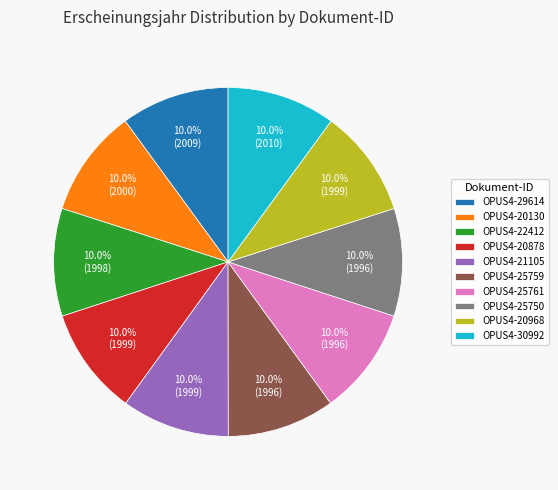

To the nearest percent, what portion does OPUS4-20878 represent?

10%